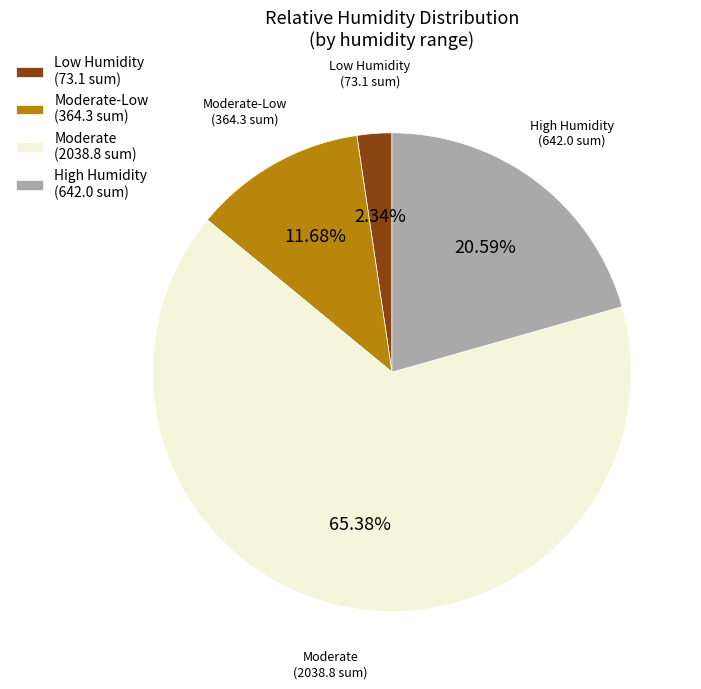

Between Moderate-Low (364.3 sum) and High Humidity (642.0 sum), which is larger?

High Humidity (642.0 sum)